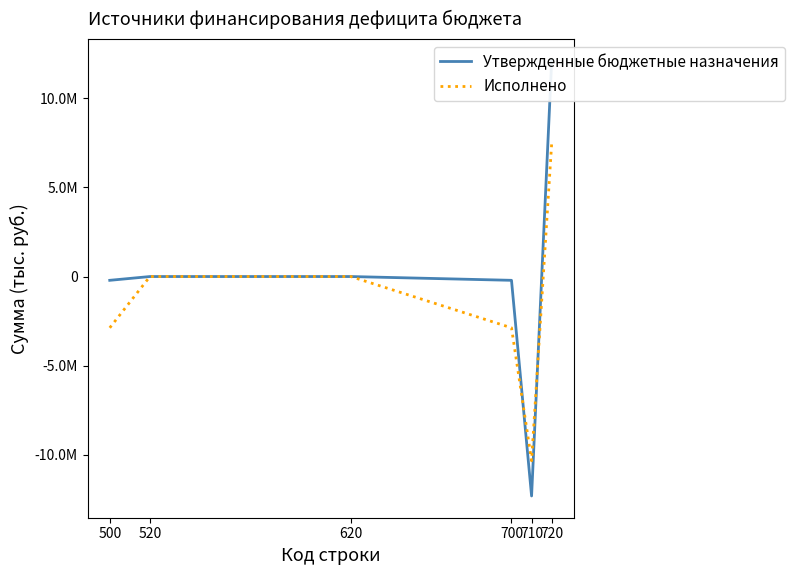

What is the average value of the Утвержденные бюджетные назначения series?

-106032.7